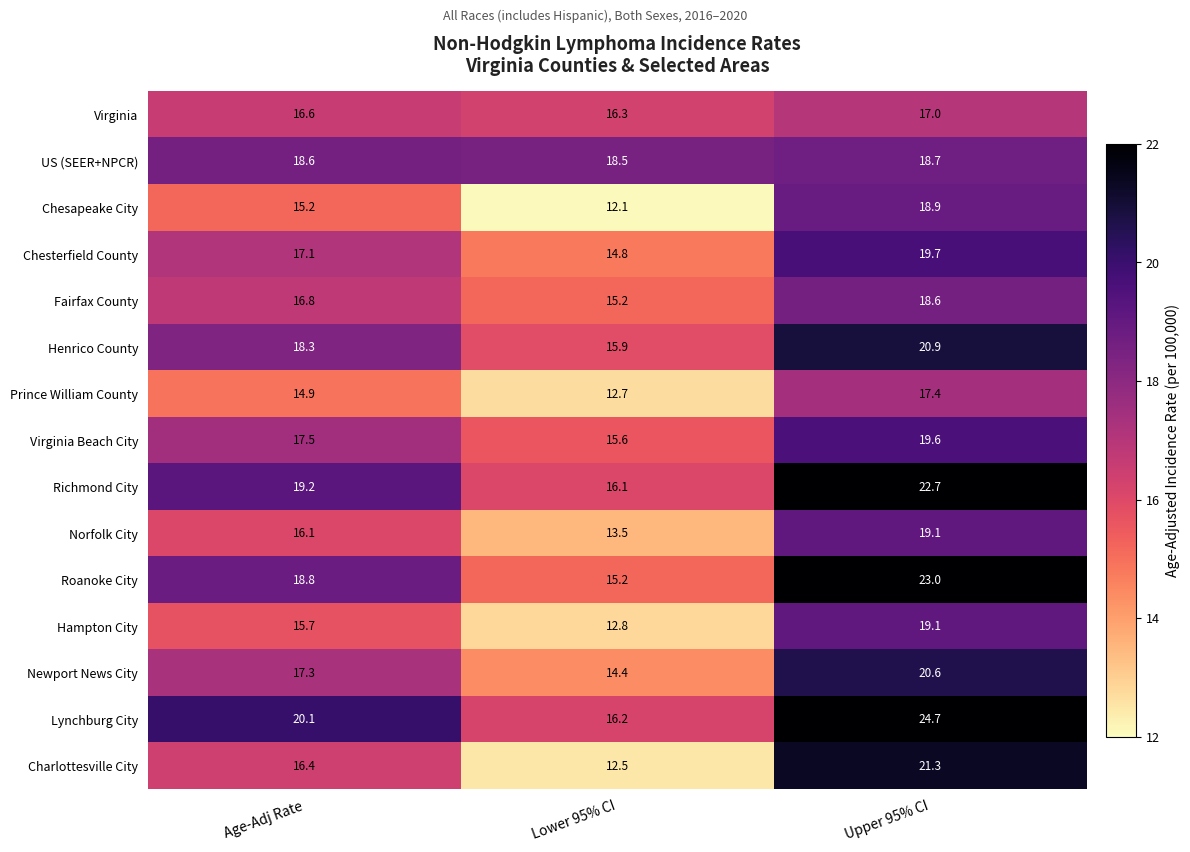

What is the difference between the highest and lowest values at Age-Adj Rate?

5.2